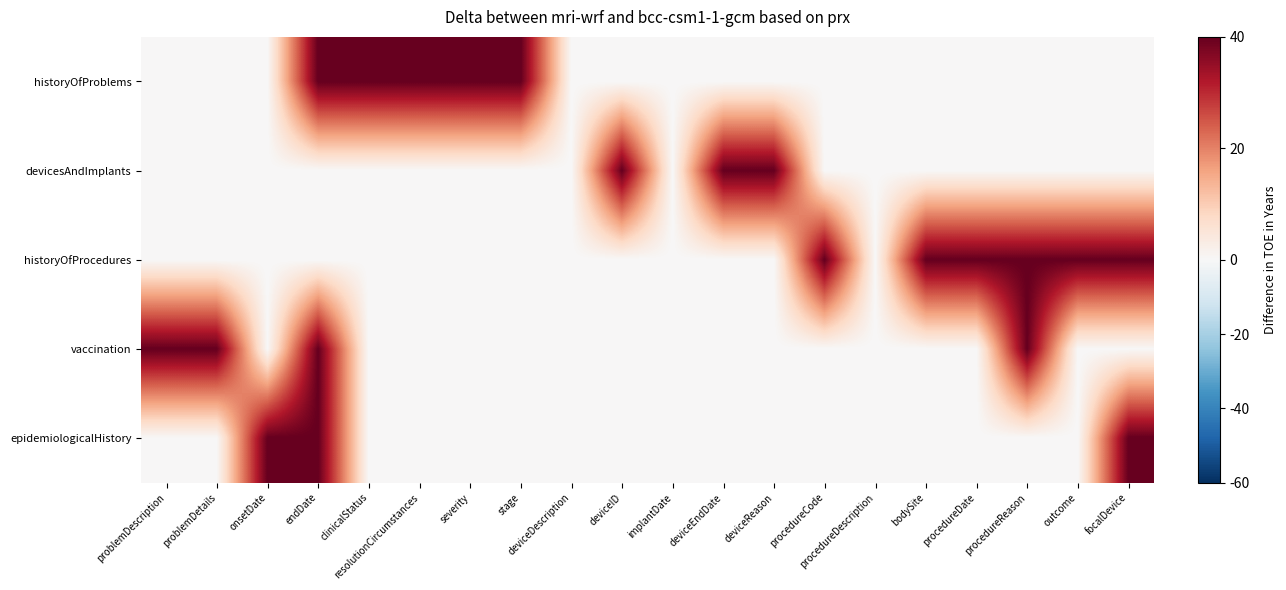

List the series in order of their peak value, lowest first.

historyOfProblems, devicesAndImplants, historyOfProcedures, vaccination, epidemiologicalHistory